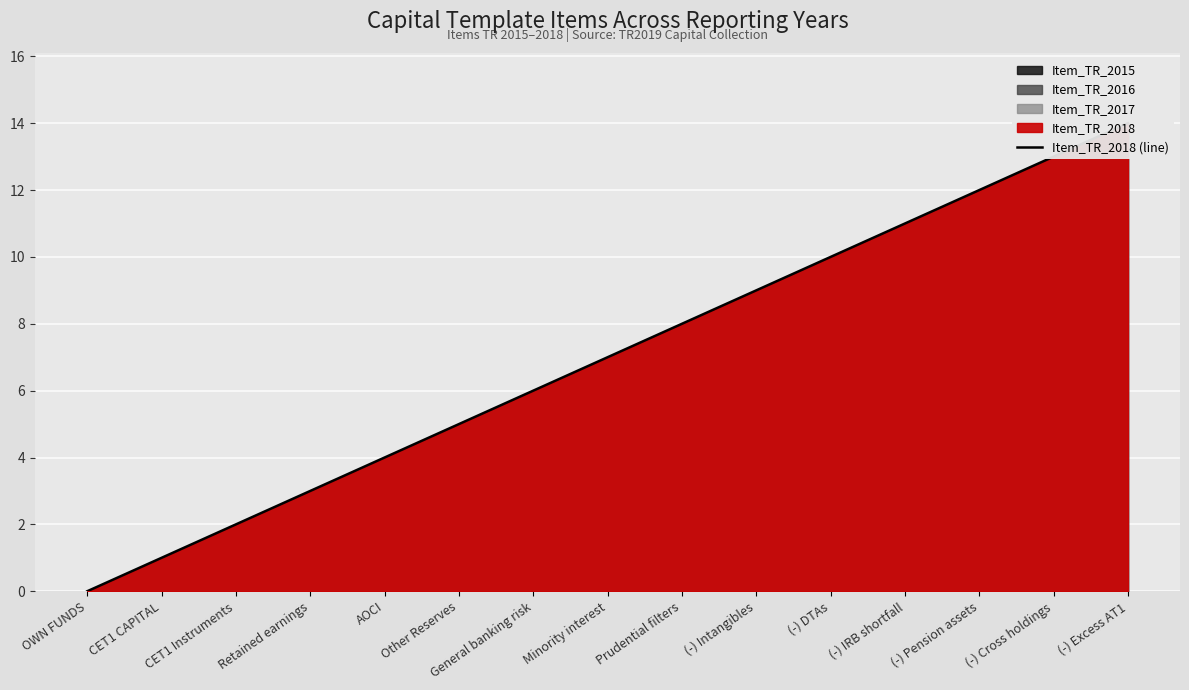

What is the sum of the values at (-) DTAs and (-) Pension assets?

22